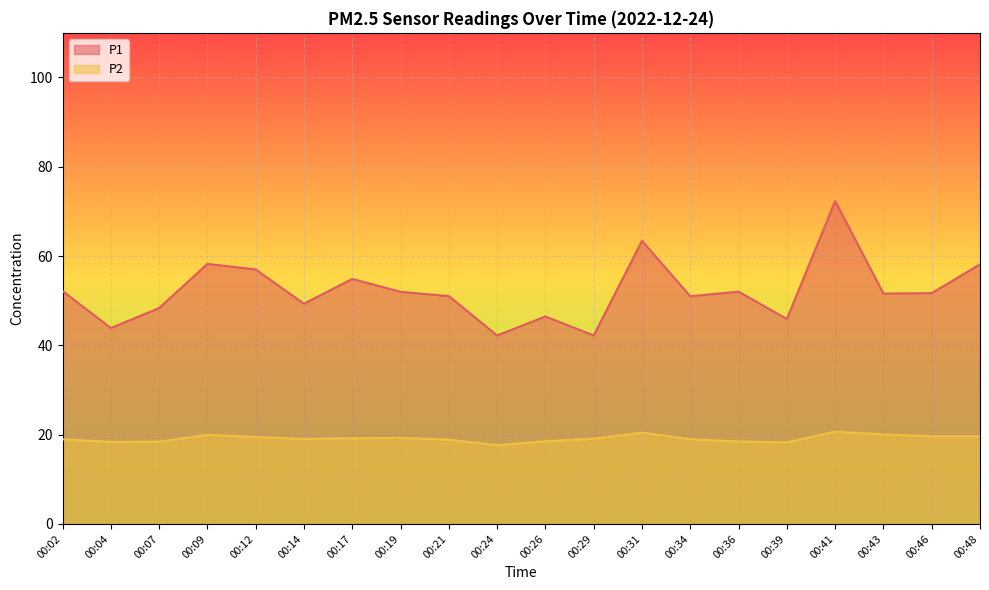

True or false: P2 and P1 intersect in this chart.

False